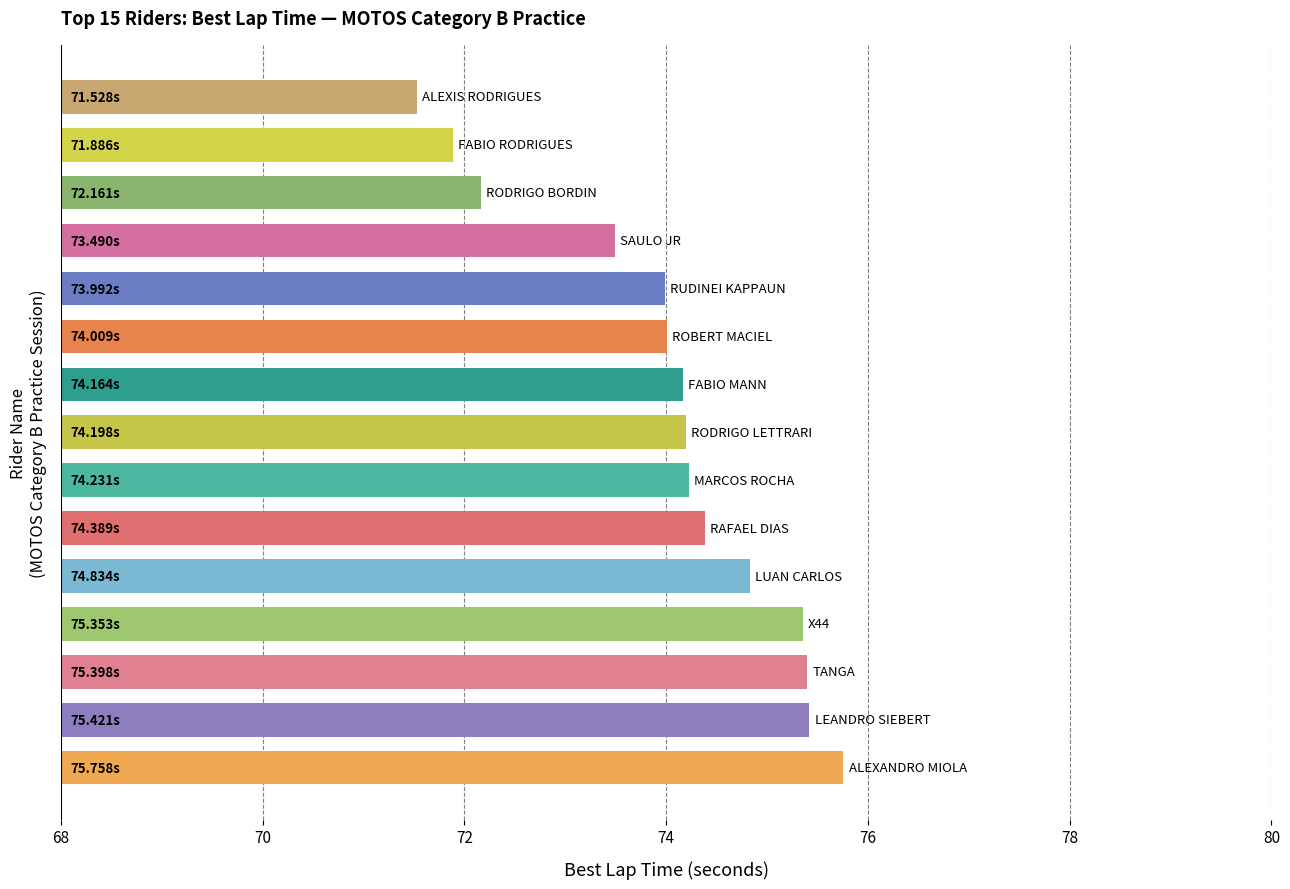

What is the difference between the maximum and minimum values?

4.2